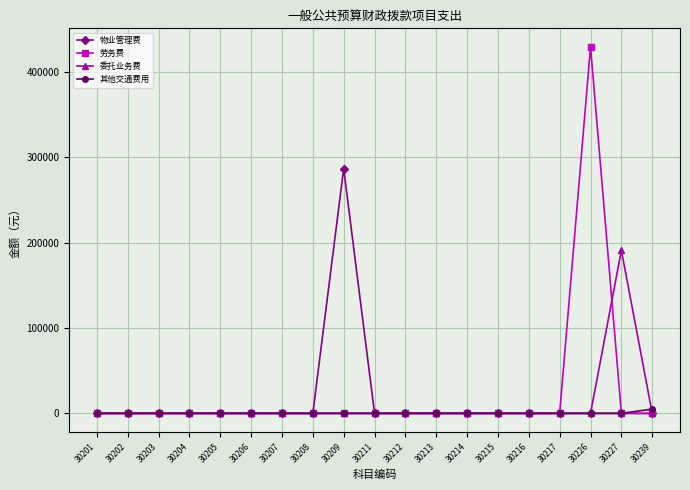

At which label does 劳务费 reach its peak?

30226